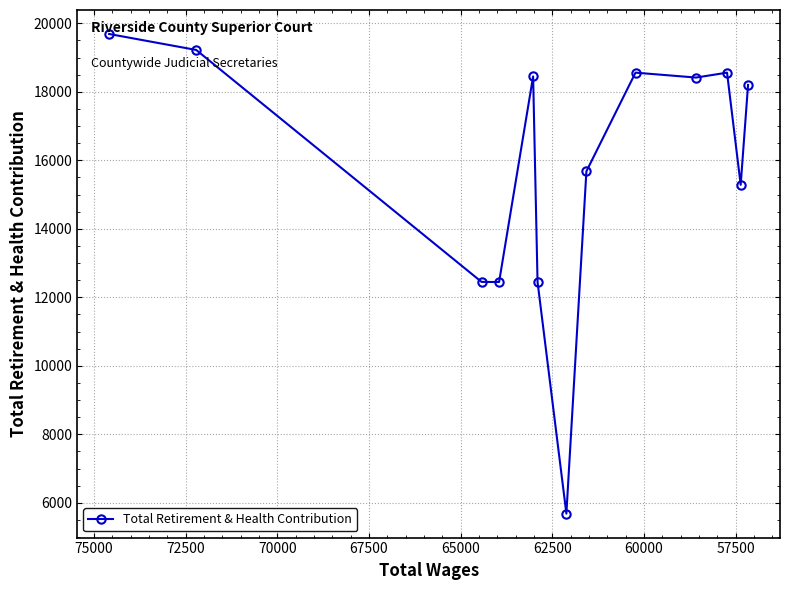

Count the number of values greater than 18200.

6